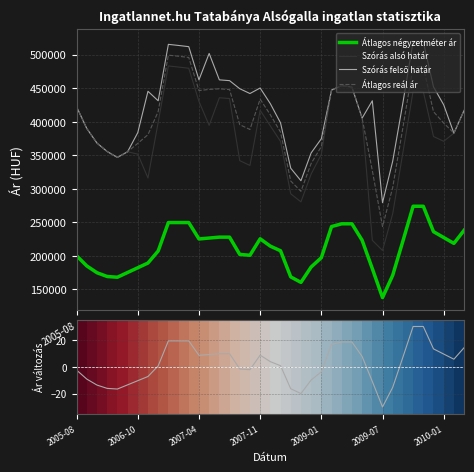

How many data points does each series have?

39